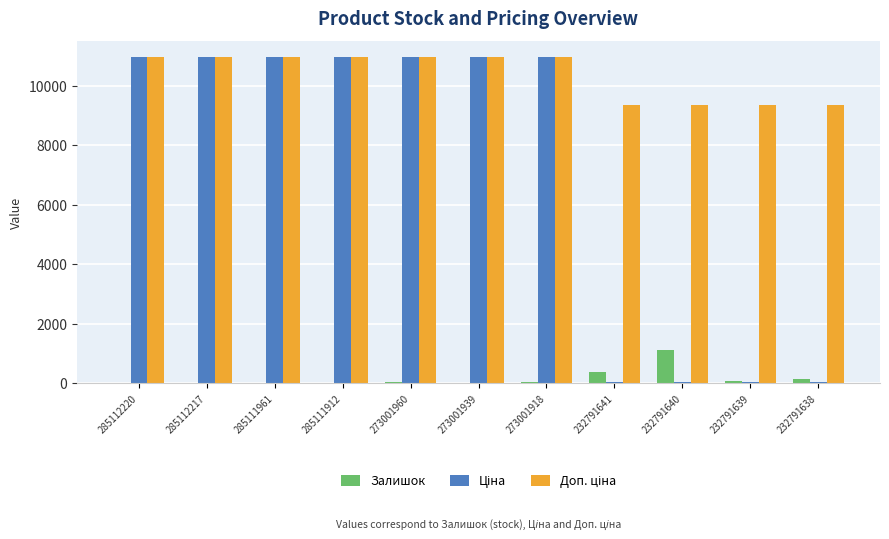

Are the bars grouped side by side (vs. stacked)?

Yes